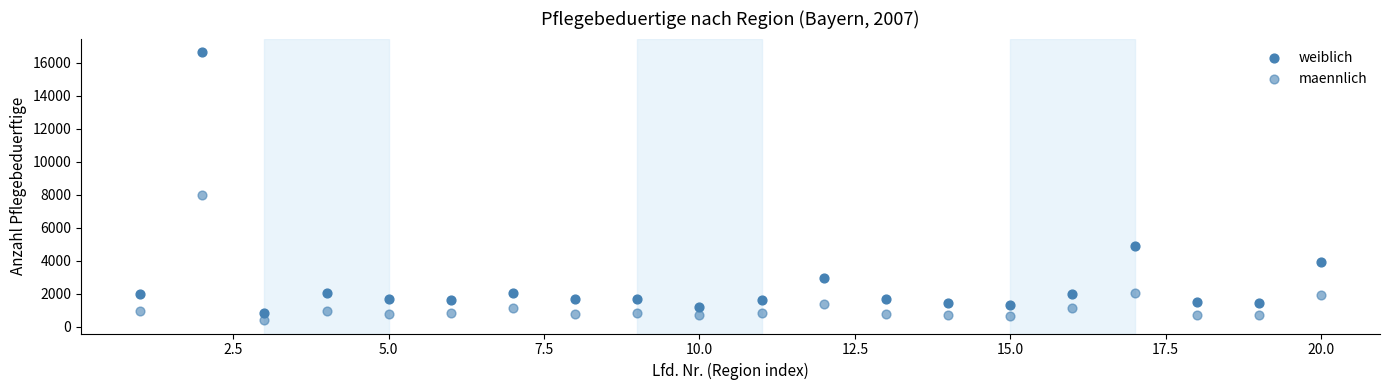

How many points are shown in the scatter plot?

40